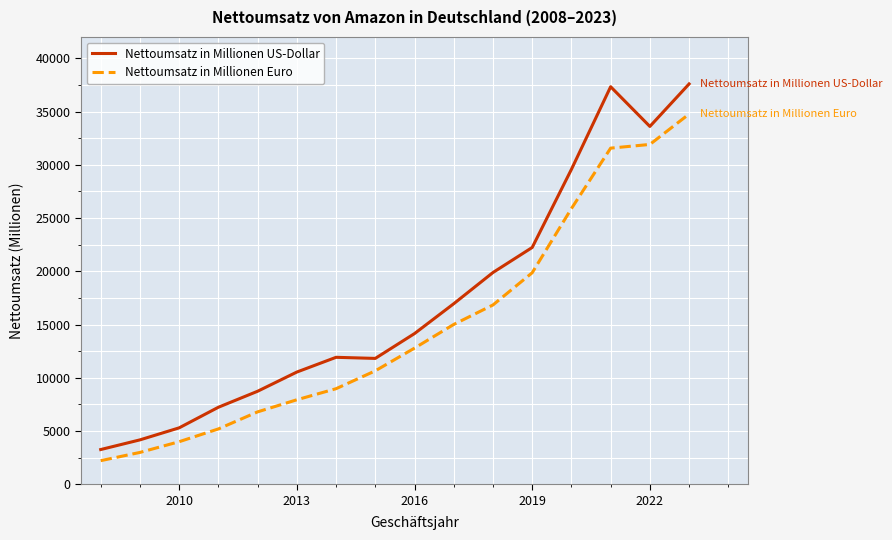

True or false: Nettoumsatz in Millionen Euro and Nettoumsatz in Millionen US-Dollar cross at least once.

False